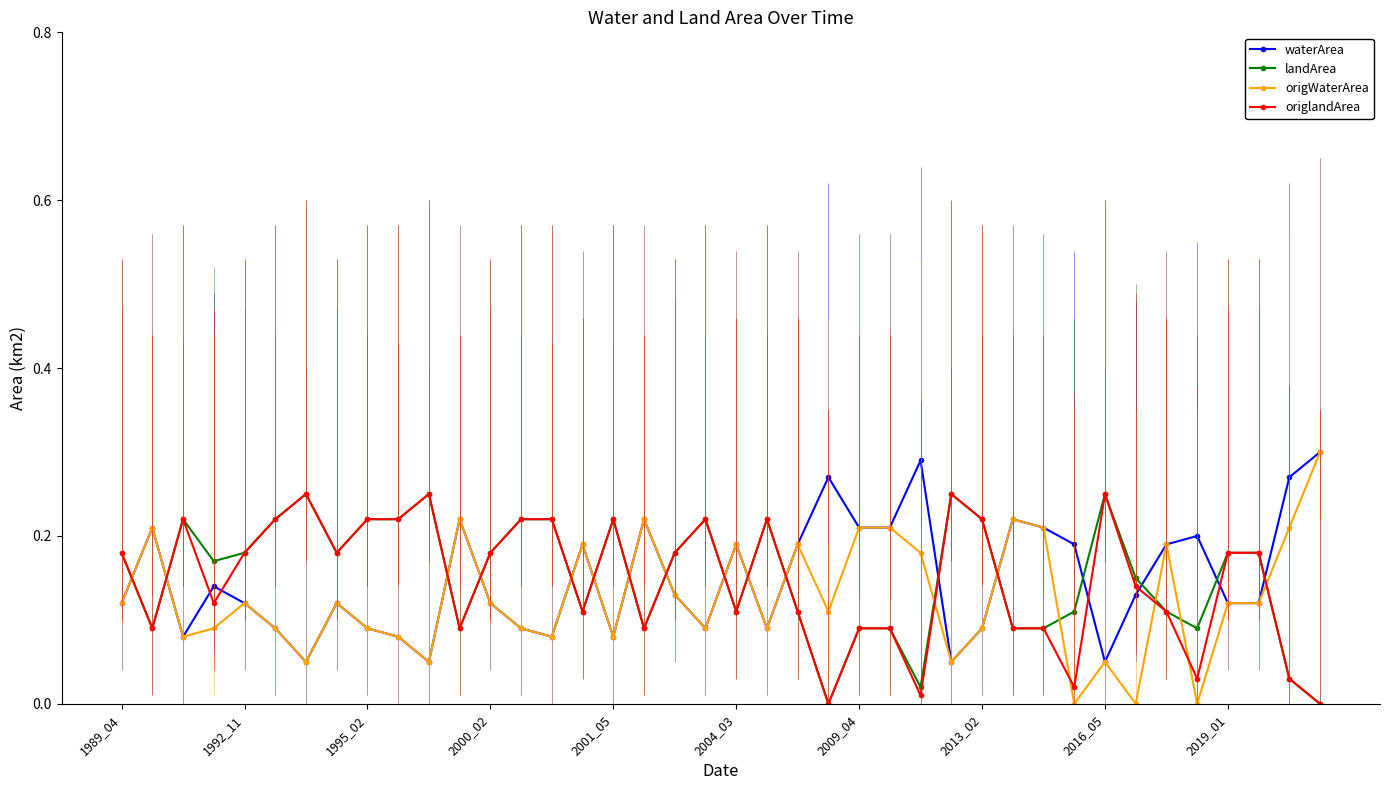

Is this an area chart (filled region under the line)?

No